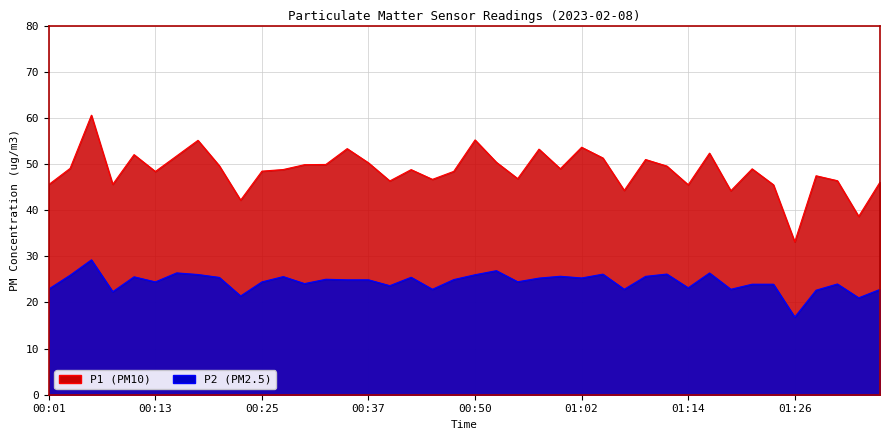

List the labels in order of P2 value, largest first.

00:06, 00:52, 00:16, 01:16, 01:11, 01:04, 00:18, 00:50, 00:03, 00:59, 01:09, 00:28, 00:11, 00:42, 00:20, 01:02, 00:57, 00:33, 00:47, 00:35, 00:37, 00:54, 00:13, 00:25, 00:30, 01:31, 01:21, 01:24, 00:40, 01:14, 00:01, 00:45, 01:07, 01:19, 01:36, 01:28, 00:08, 00:23, 01:33, 01:26